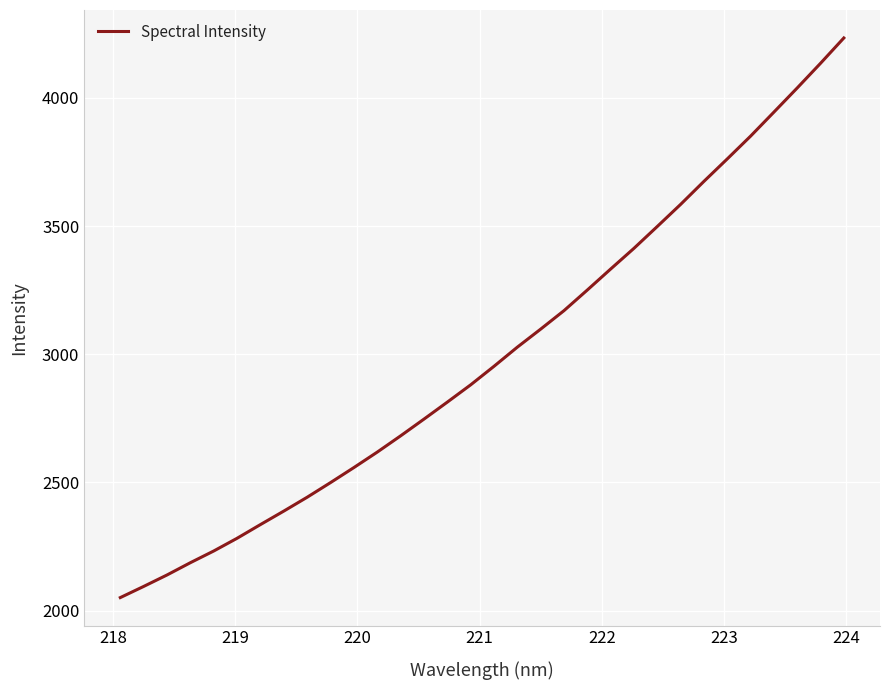

What is the difference between the maximum and minimum values?

2182.9